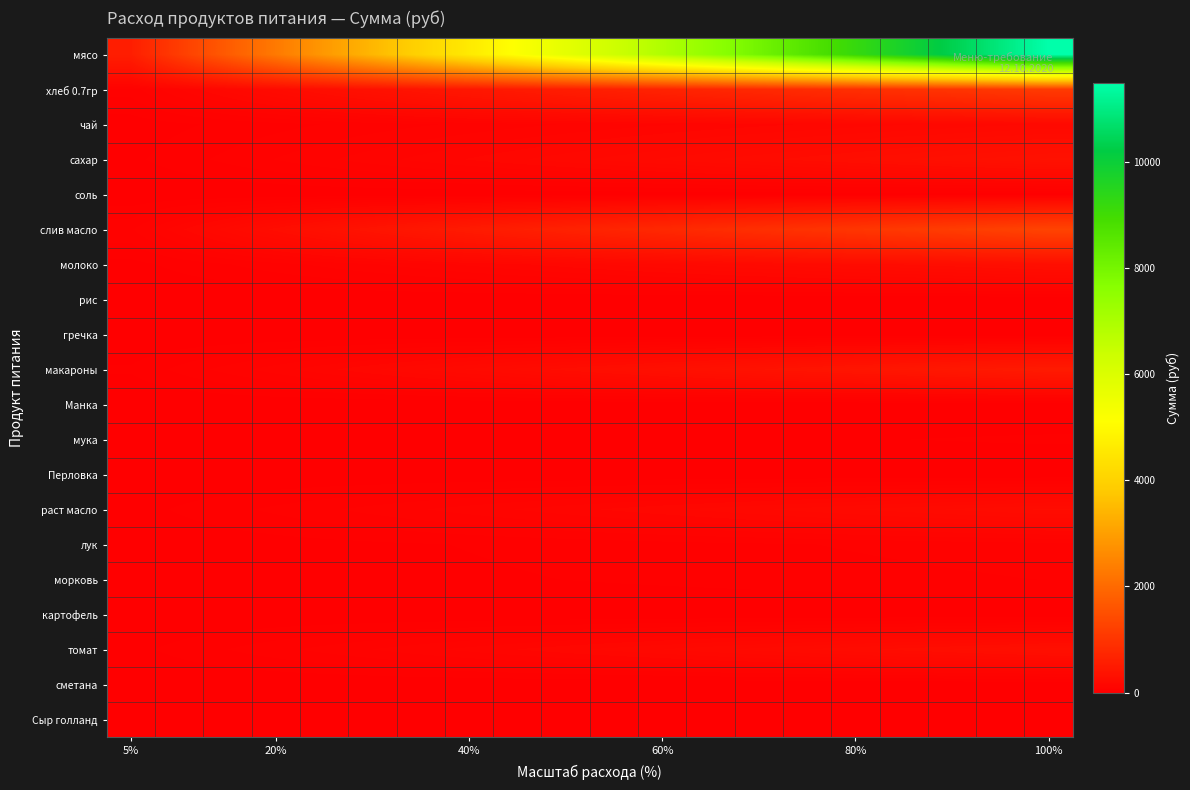

Which series has the largest range (max minus min)?

мясо